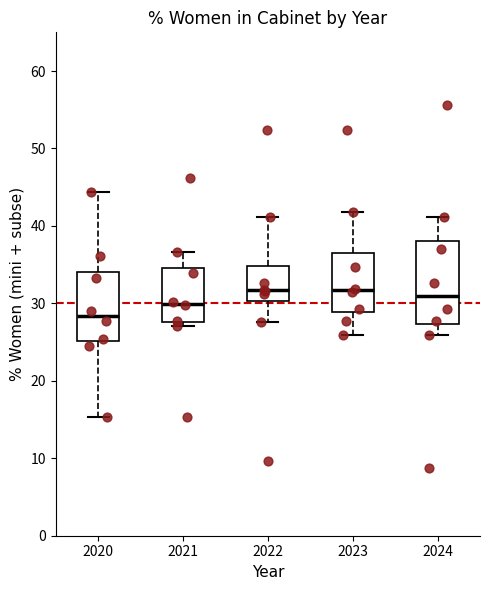

Reading left to right, read every box against the y-axis: the position of its median line, the range the box covers, and the ends of its whiskers. The values are not printed on the chart, so give them approximately, as read against the axis.

2020: median 28, box 25 to 34, whiskers 15 to 44
2021: median 30, box 28 to 35, whiskers 27 to 37
2022: median 32, box 30 to 35, whiskers 28 to 41
2023: median 32, box 29 to 36, whiskers 26 to 42
2024: median 31, box 27 to 38, whiskers 26 to 41